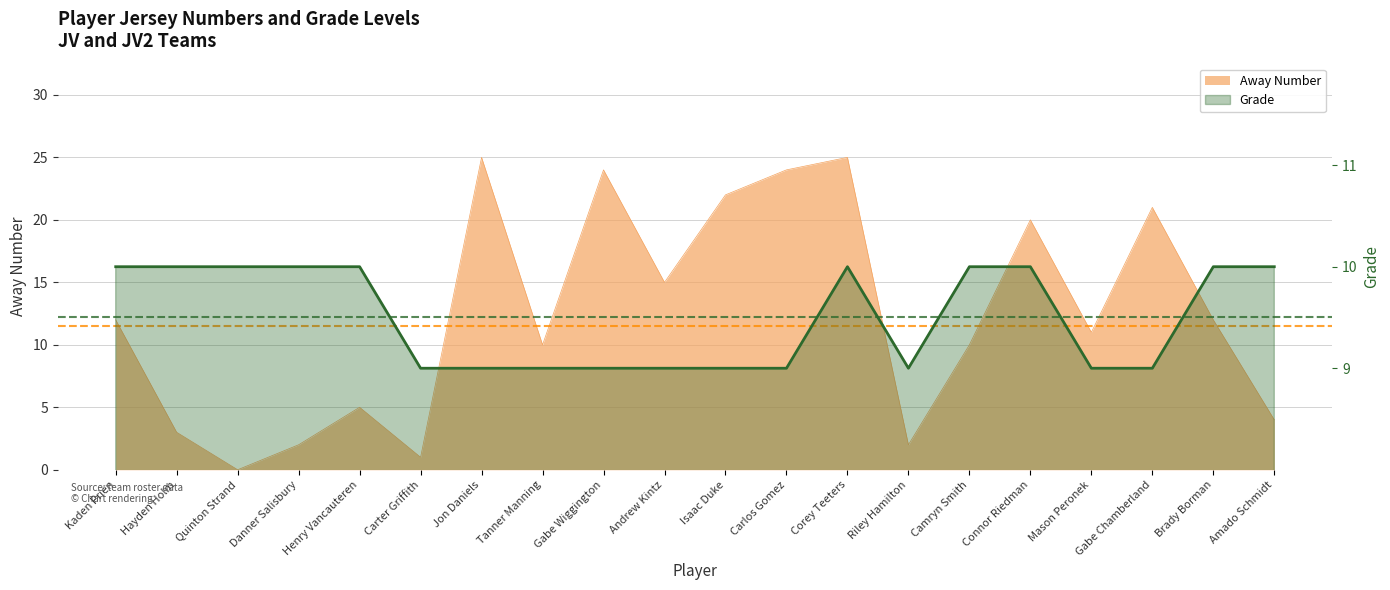

What is the sum of the Away Number values at Corey Teeters and Gabe Wiggington?

49